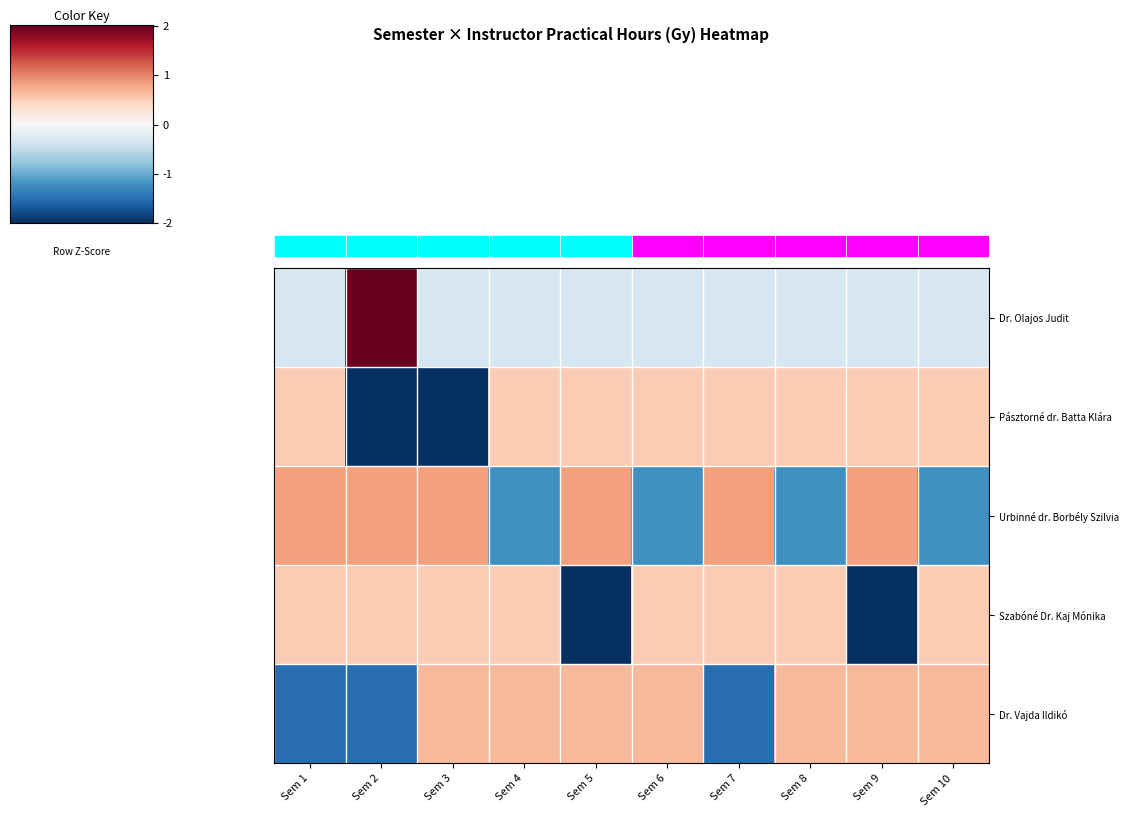

Is it true that Szabóné Dr. Kaj Mónika equals 0.5 at Sem 1?

True